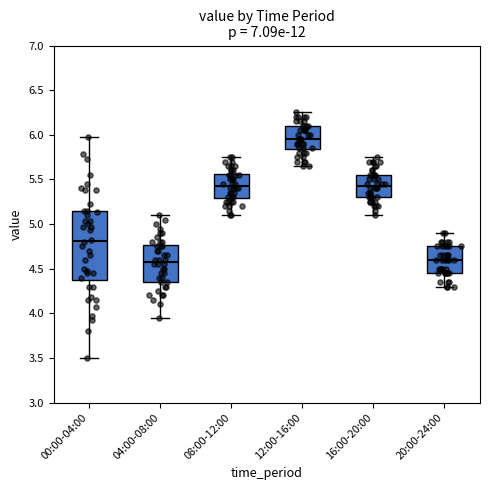

Which box has the highest median line?

12:00-16:00